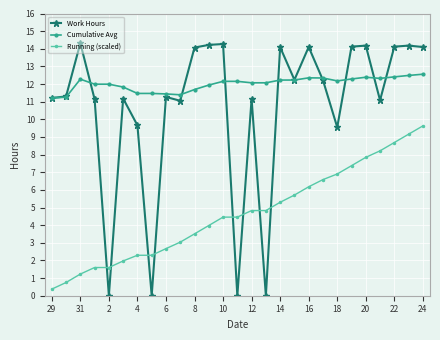

True or false: Cumulative Avg and Work Hours intersect in this chart.

True